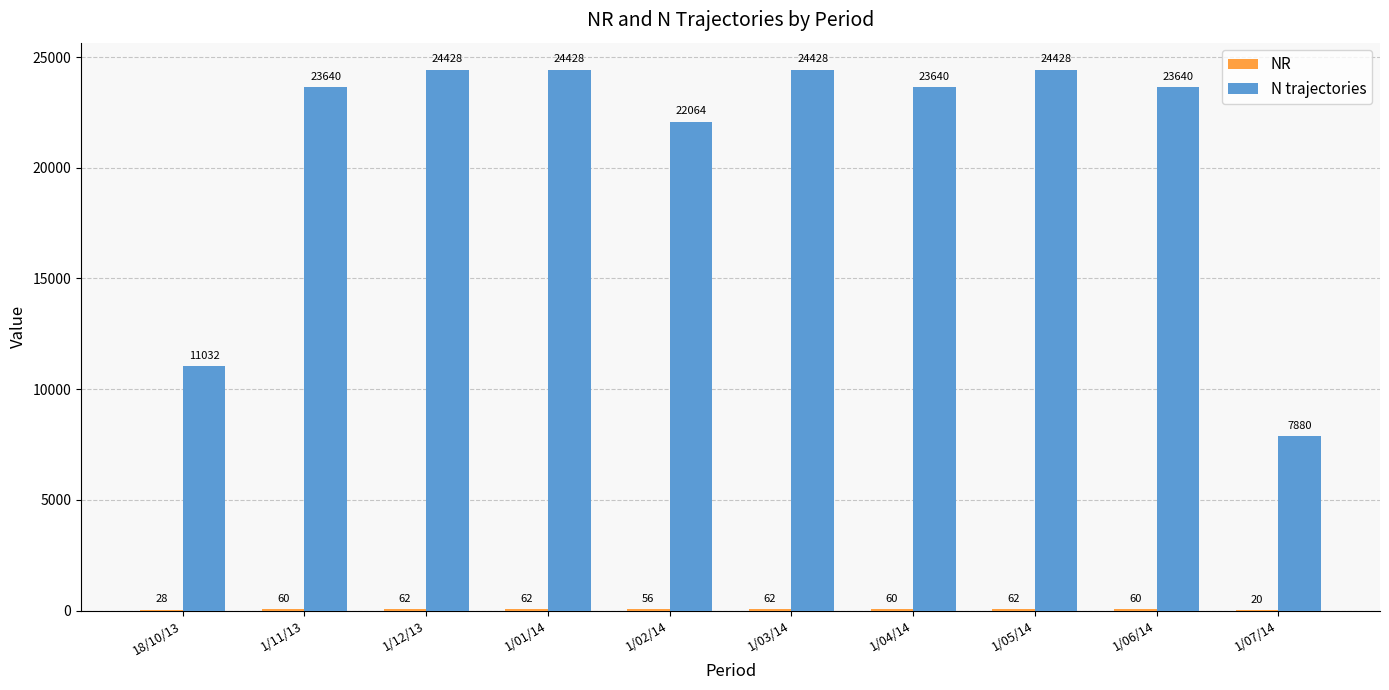

Which series has the largest total across all categories?

N trajectories